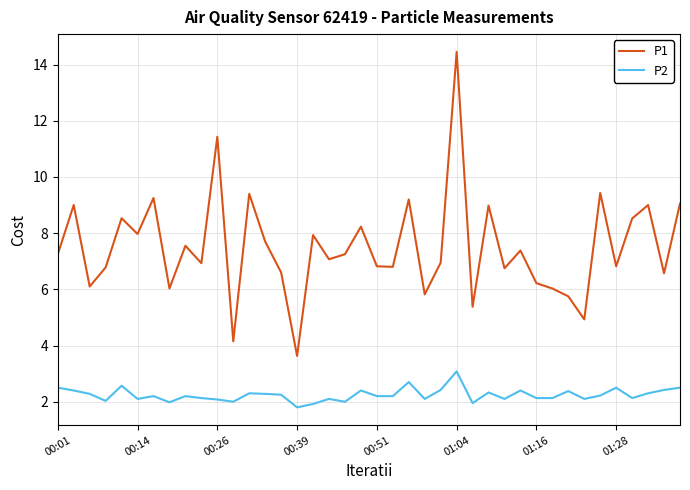

What is the sum of all P2 values?

89.8